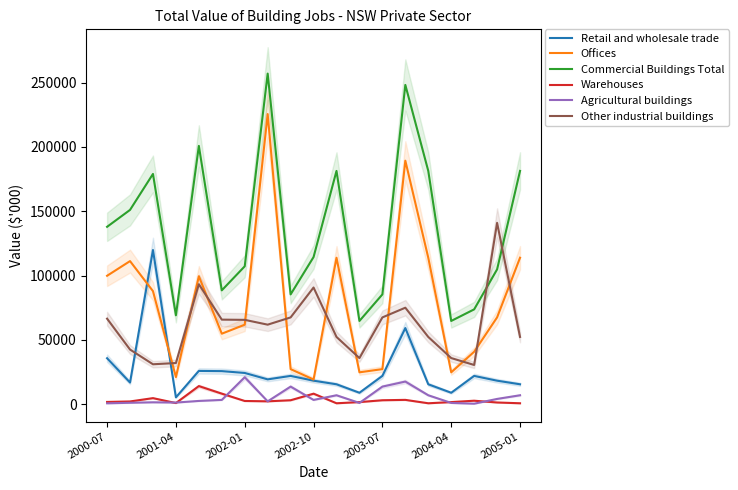

What is the minimum value for Commercial Buildings Total?

64741